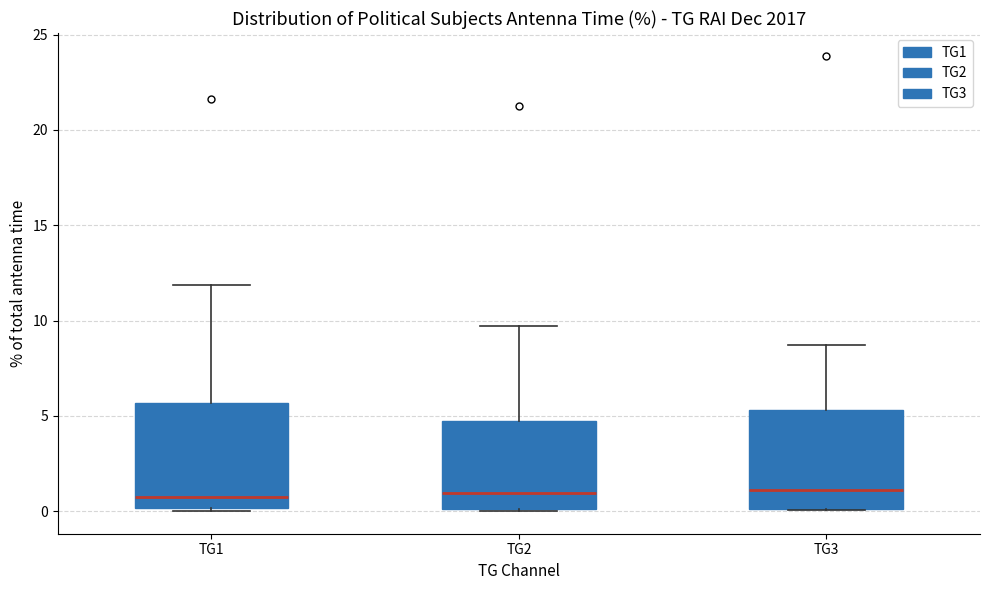

Where is the lower edge of the box for TG2 on the y-axis? The values are not printed on the chart, so give them approximately, as read against the axis.

0.0